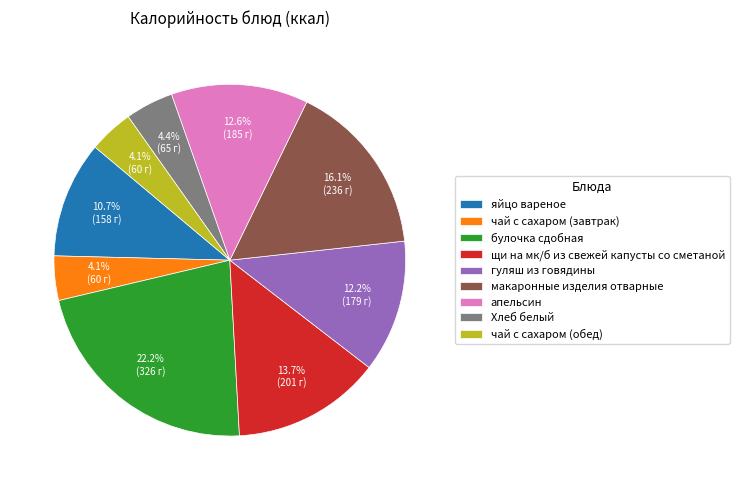

The яйцо вареное slice represents 11% of the pie. True or false?

True